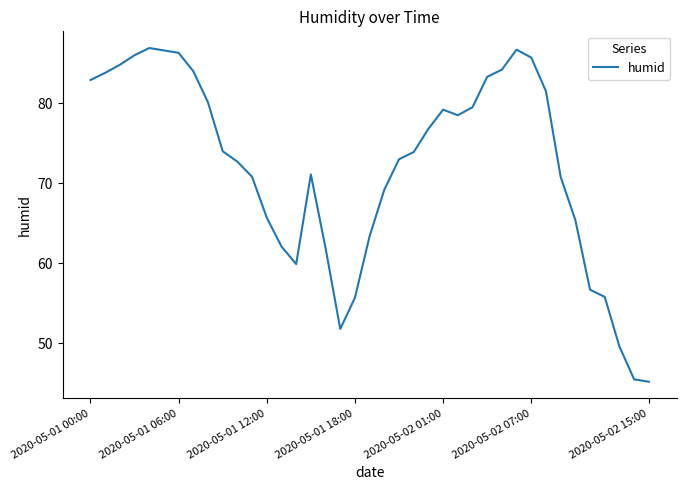

What is the minimum value shown in the chart?

45.2